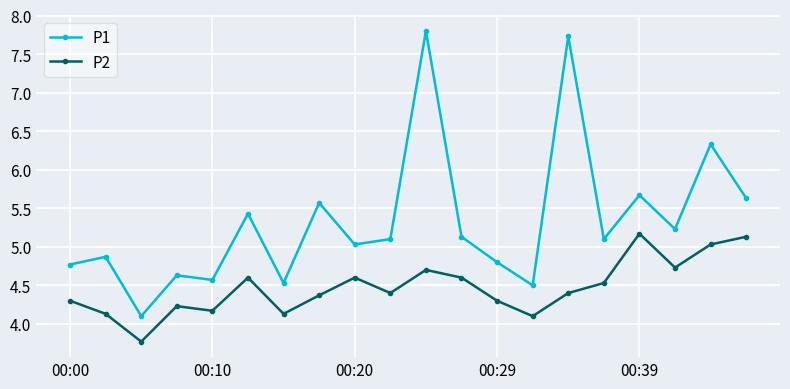

What is the maximum value shown in the chart?

7.8